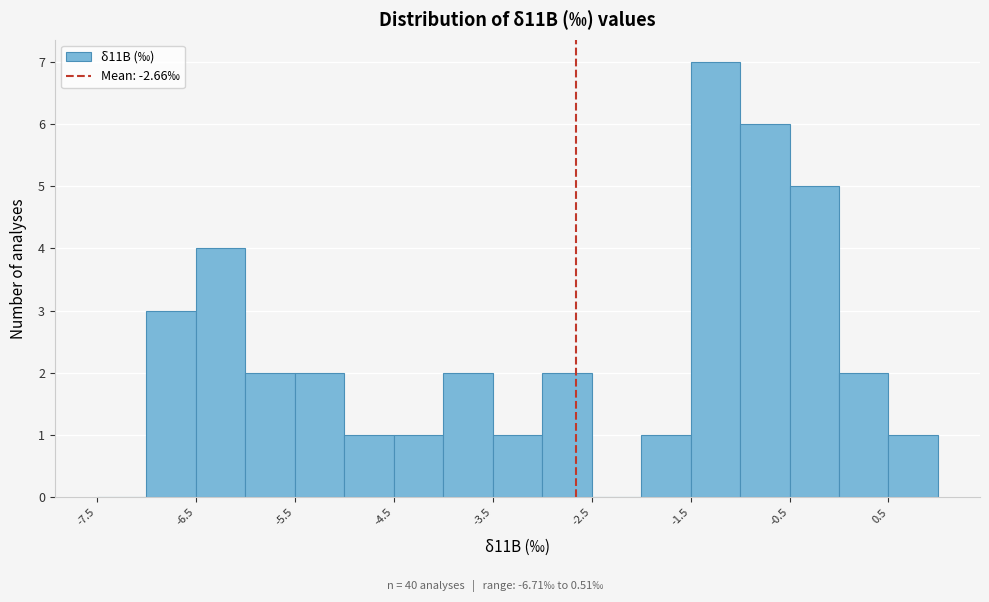

Which range on the x-axis has the tallest bar?

-1.5 to -1.0